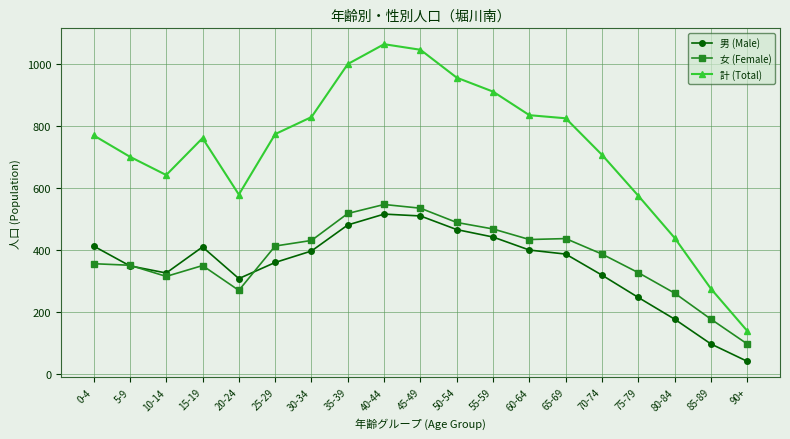

Where is the first local minimum for 男 (Male)?

10-14